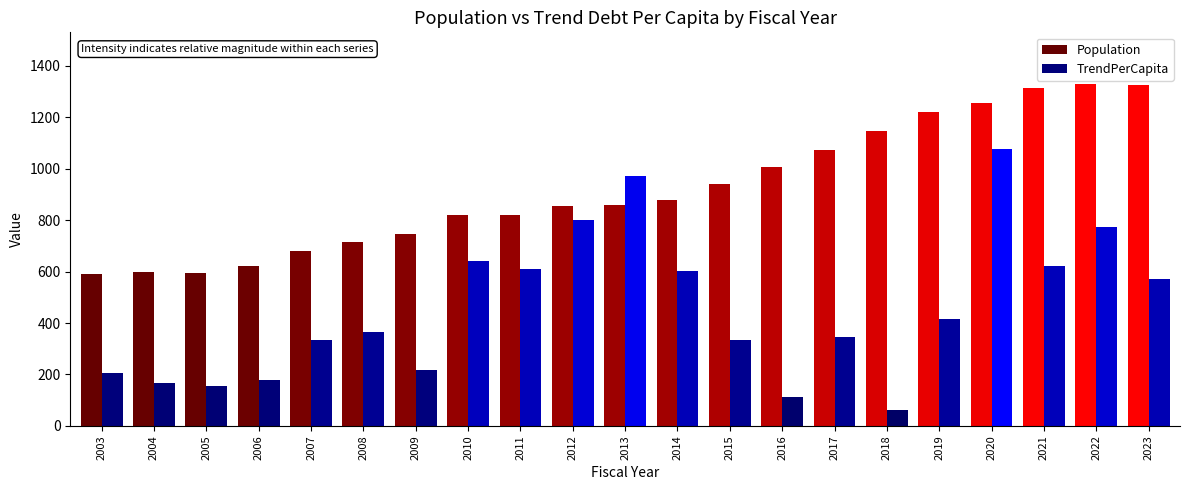

At how many categories does at least one series exceed 357?

21